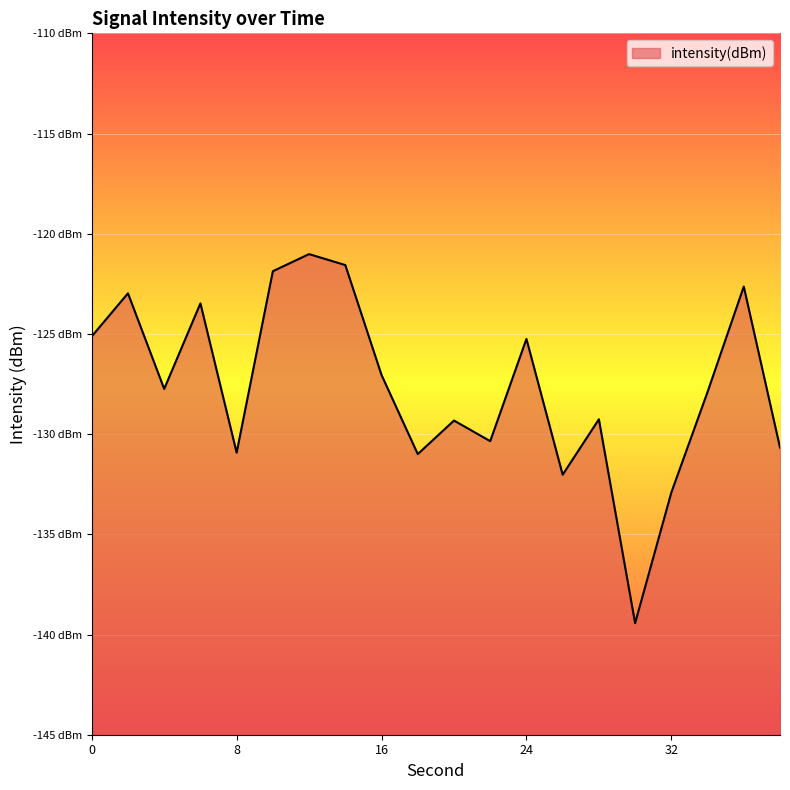

Which label corresponds to the largest value in the chart?

12